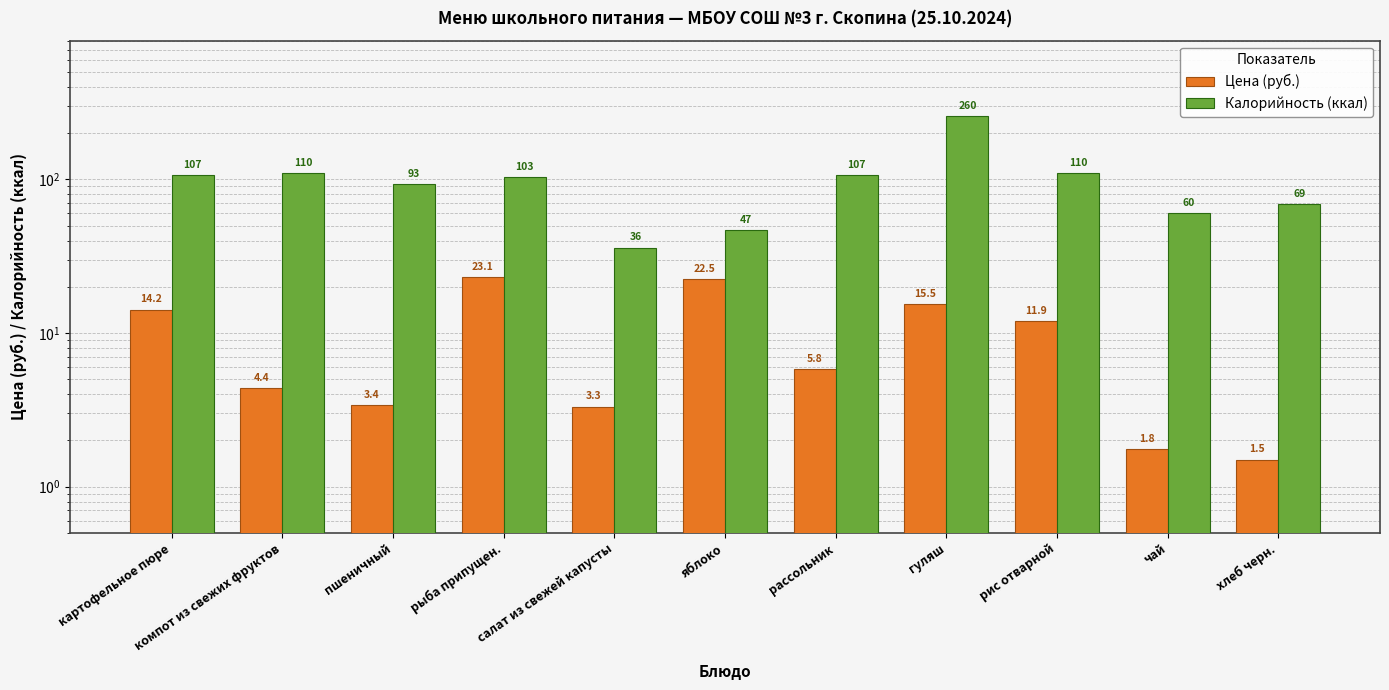

What is the greatest value displayed?

260.0